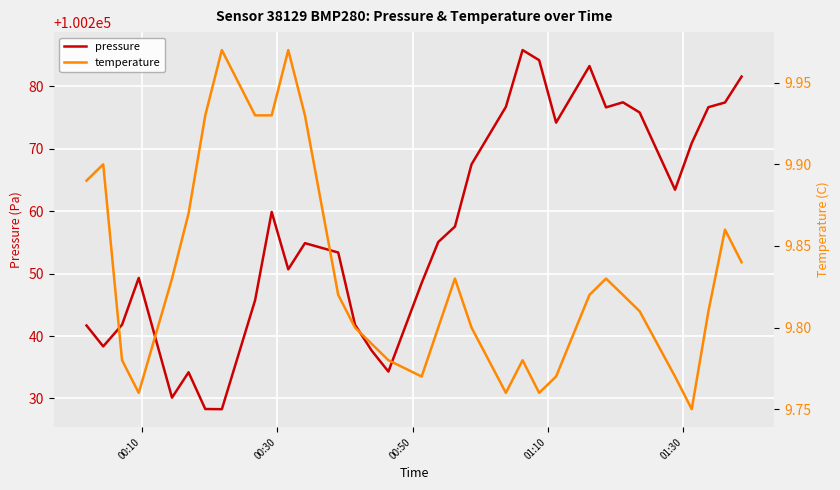

What is the minimum value for pressure?

100228.3